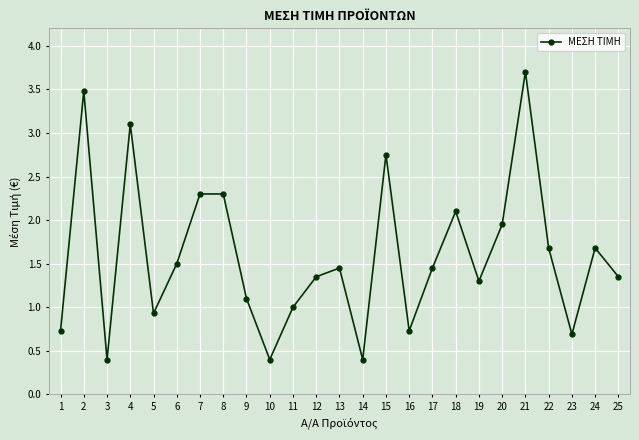

Which has a higher value, 10 or 1?

1